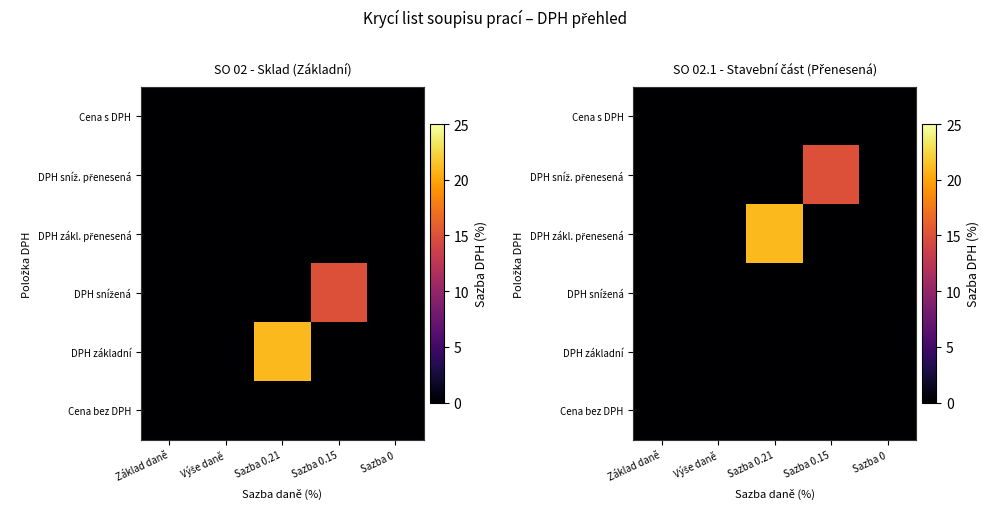

At which category is the sum across all series the highest?

Sazba 0.21